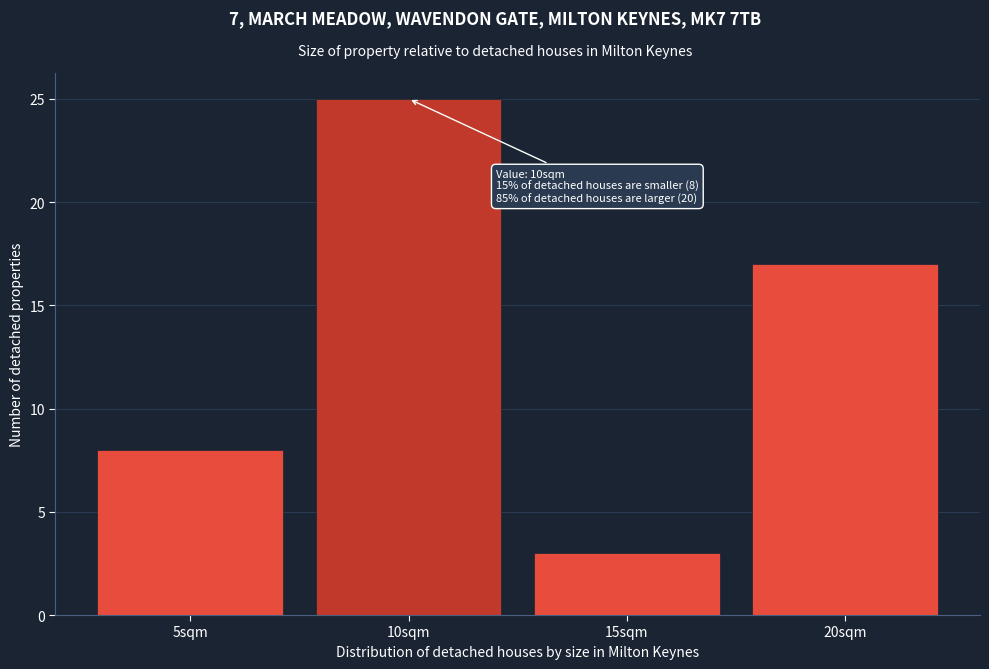

Reading left to right, what are all the values shown in this chart?

5sqm=8	10sqm=25	15sqm=3	20sqm=17